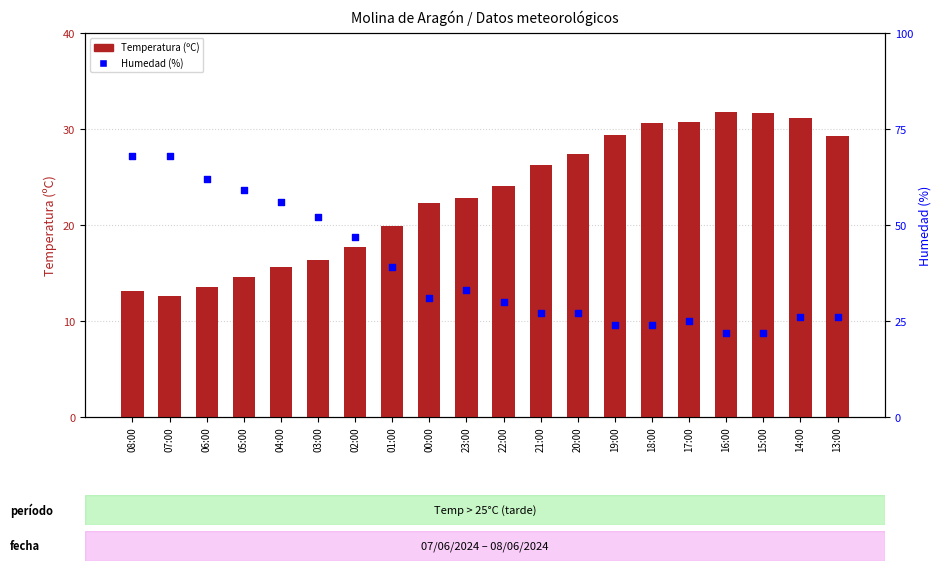

What are all the series names shown in the legend?

Temperatura (ºC), Humedad (%)